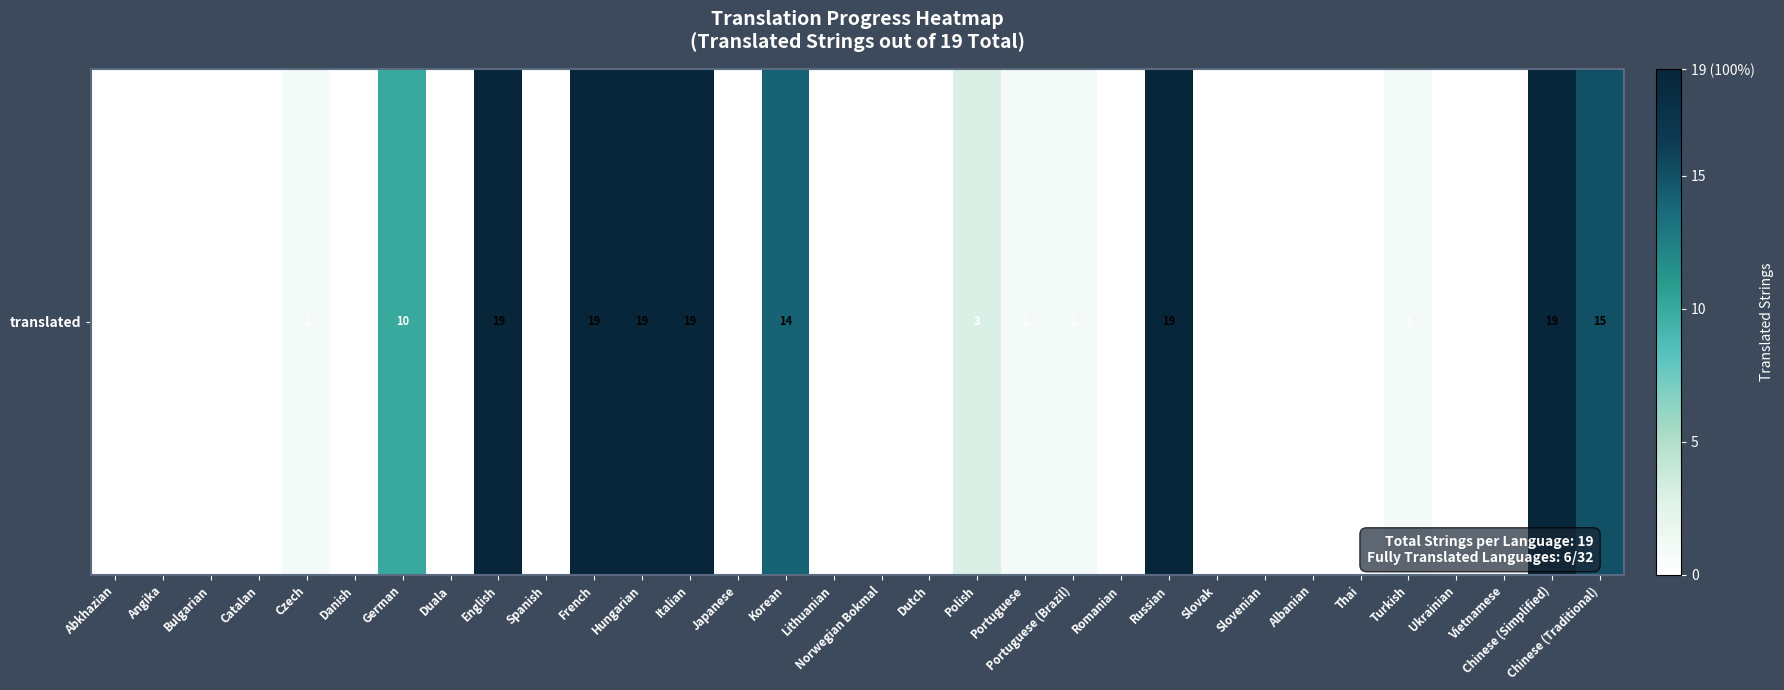

Reading left to right, transcribe all the data shown in this chart.

Abkhazian=0	Angika=0	Bulgarian=0	Catalan=0	Czech=1	Danish=0	German=10	Duala=0	English=19	Spanish=0	French=19	Hungarian=19	Italian=19	Japanese=0	Korean=14	Lithuanian=0	Norwegian Bokmal=0	Dutch=0	Polish=3	Portuguese=1	Portuguese (Brazil)=1	Romanian=0	Russian=19	Slovak=0	Slovenian=0	Albanian=0	Thai=0	Turkish=1	Ukrainian=0	Vietnamese=0	Chinese (Simplified)=19	Chinese (Traditional)=15